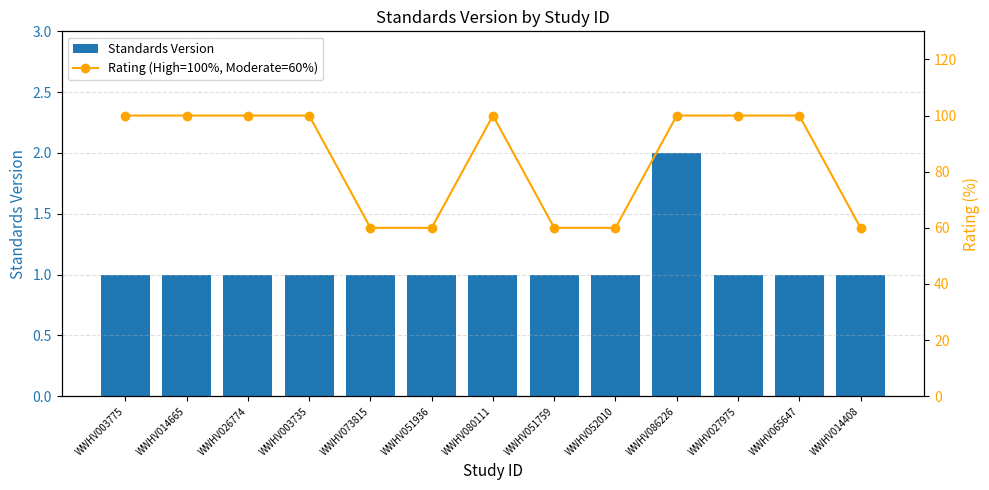

True or false: Standards Version has a value of 1 at WWHV026774.

True